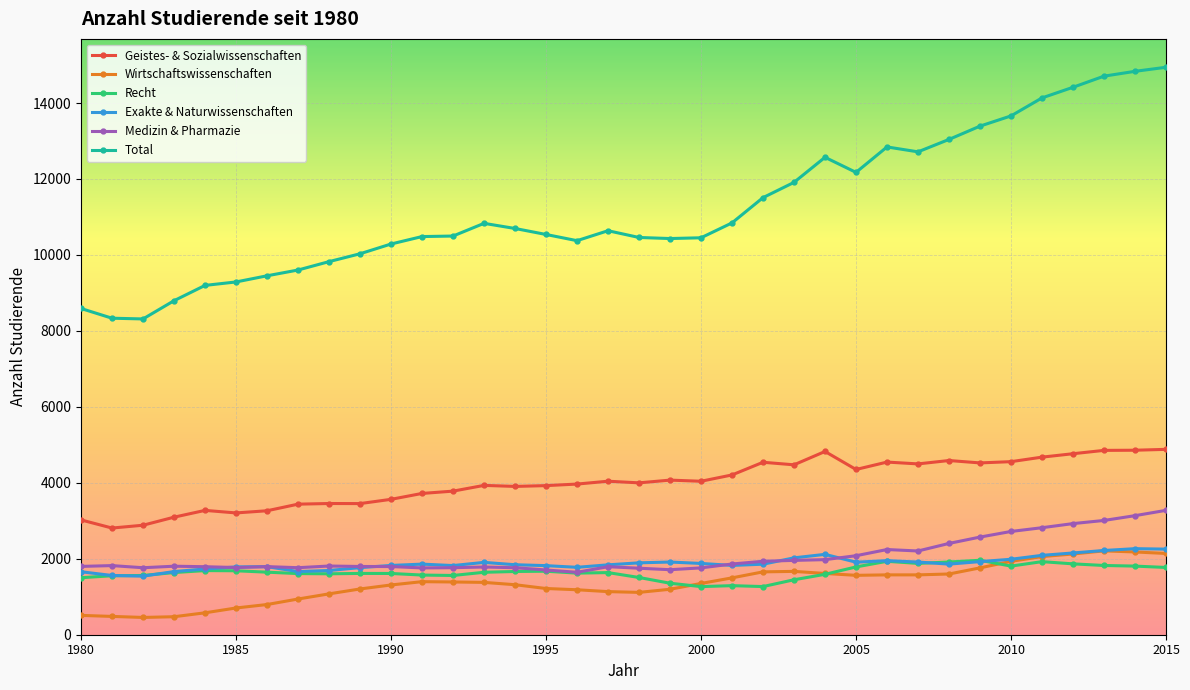

Which series has the widest spread of values?

Total